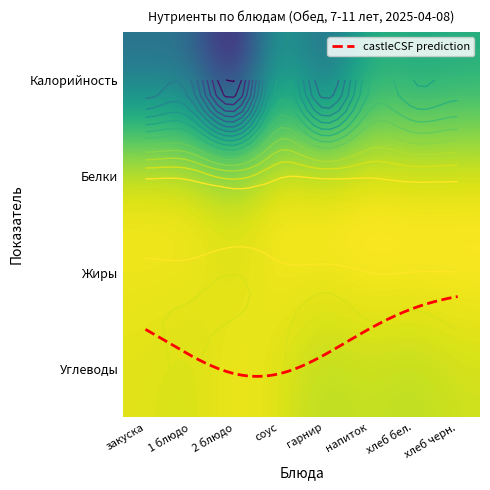

At which category is the sum across all series the highest?

2 блюдо